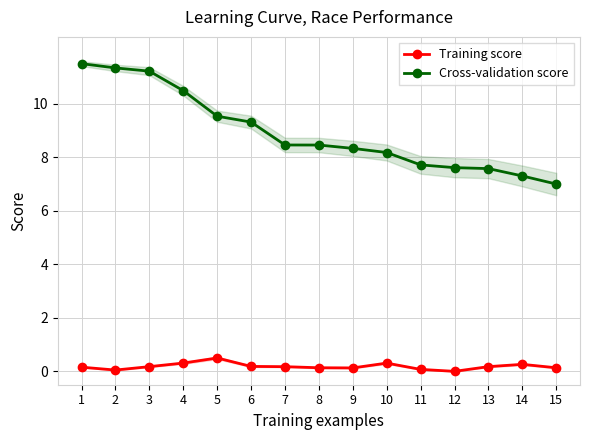

Rank the series by their average value, from highest to lowest.

Cross-validation score, Training score